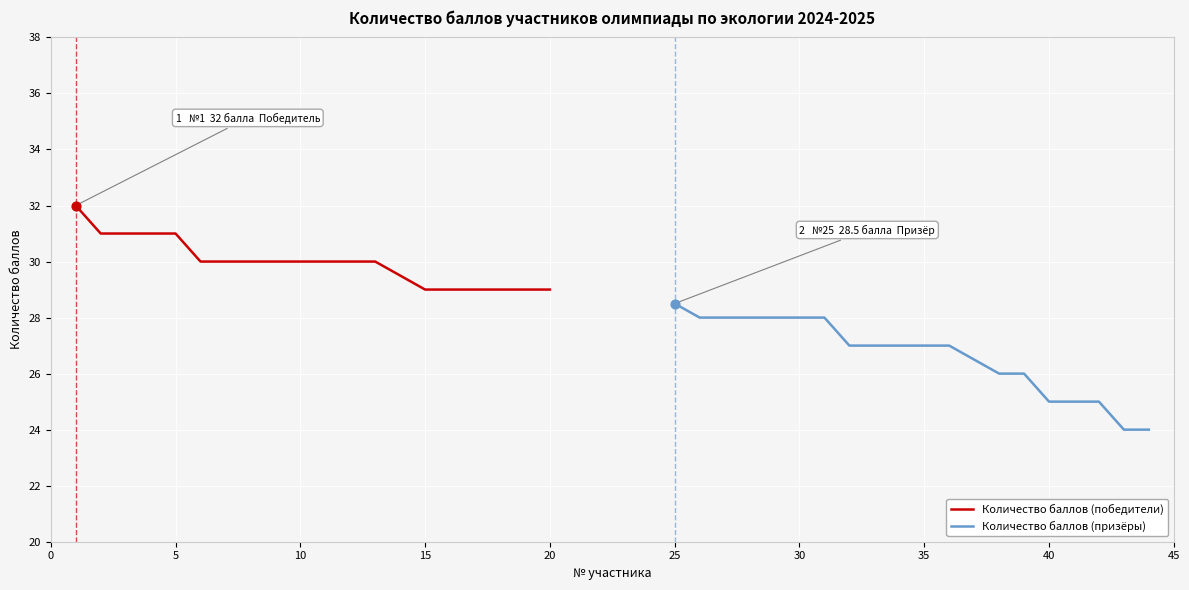

Which series has the widest spread of Y values?

Количество баллов (призёры)